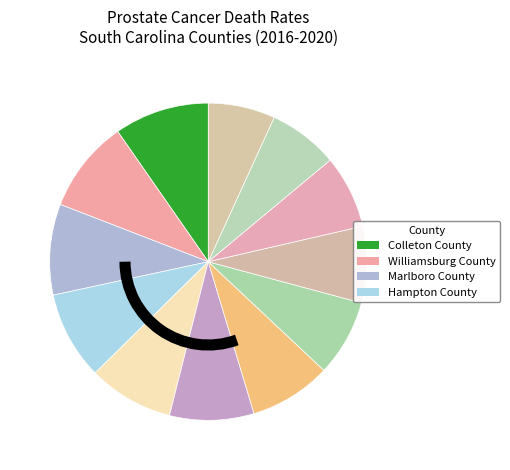

How many slices are in this pie chart?

12